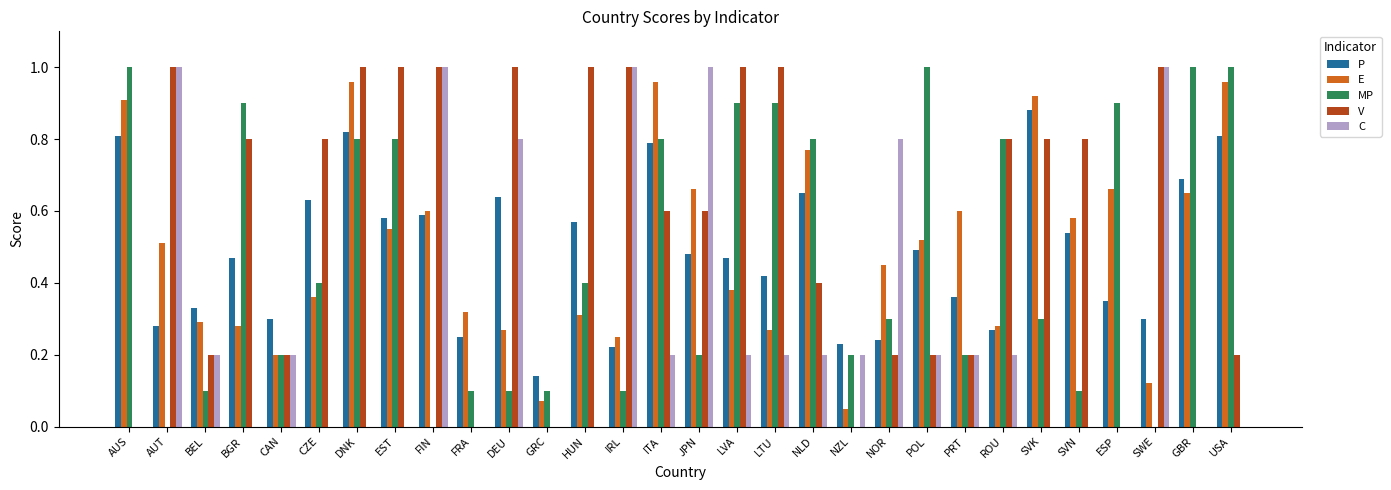

Are the bars grouped side by side (vs. stacked)?

Yes